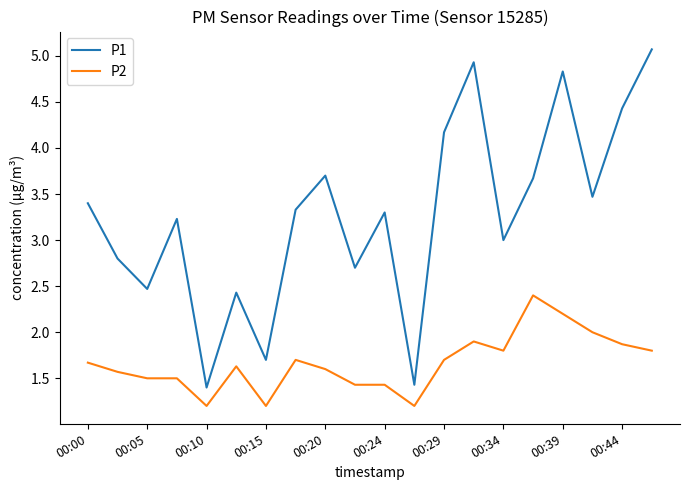

Which series has the widest spread of values?

P1